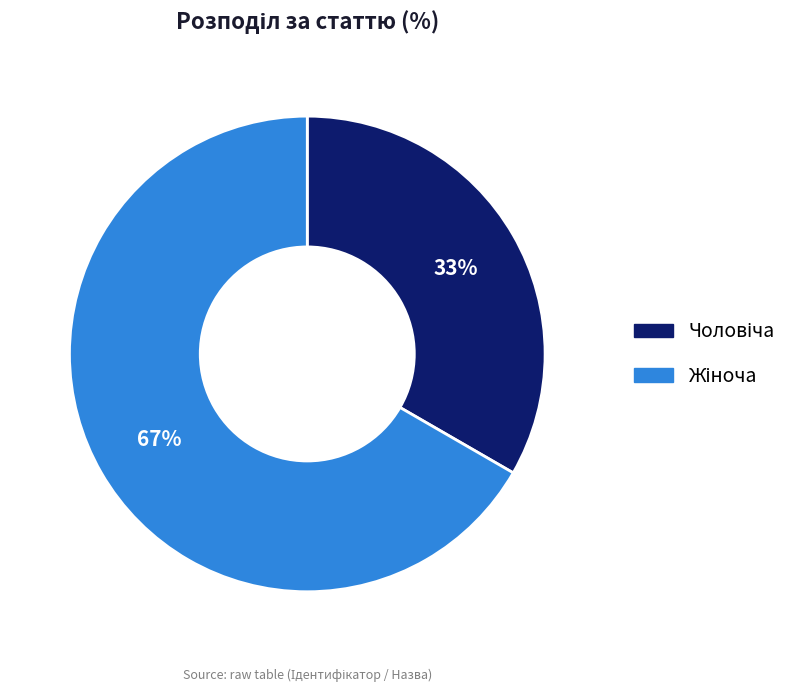

To the nearest percent, what is the average slice percentage?

50%